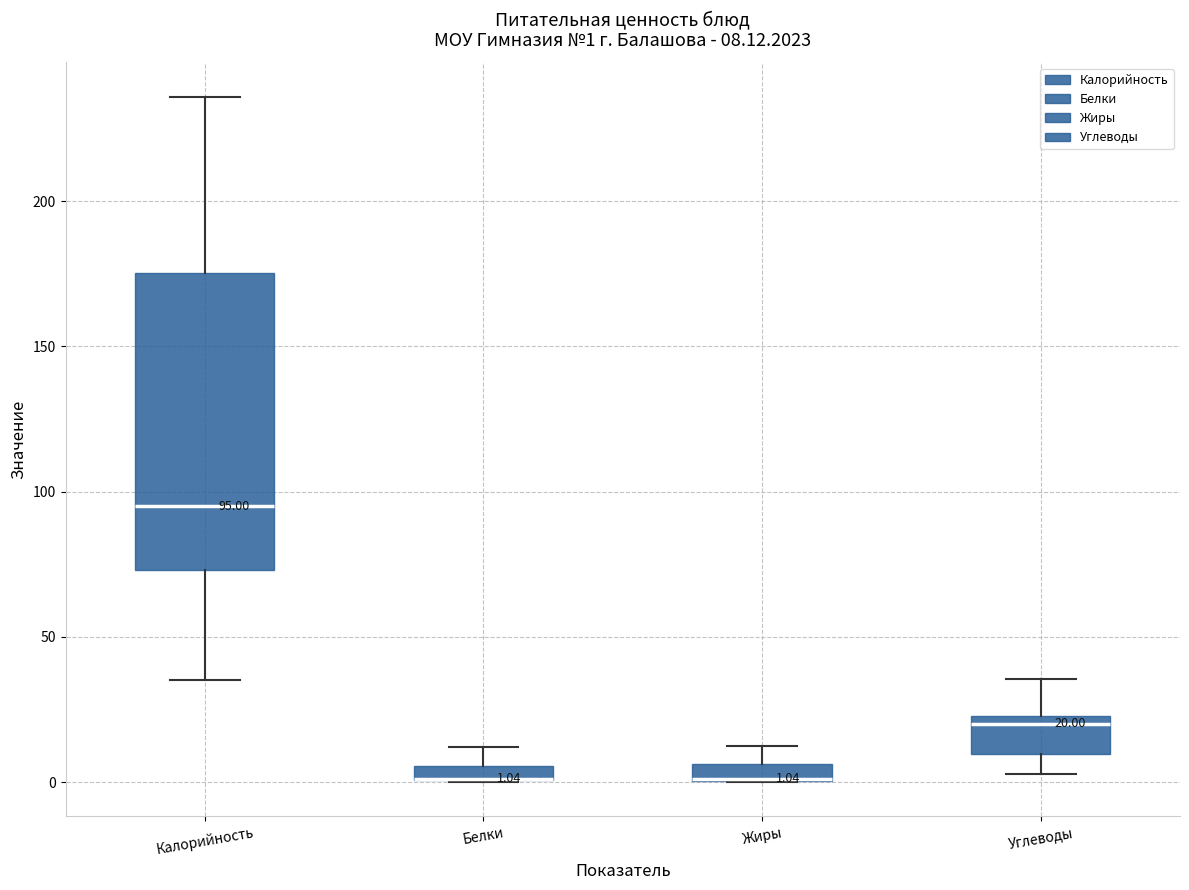

Comparing the boxes themselves (not the whiskers), which one is the tallest?

Калорийность